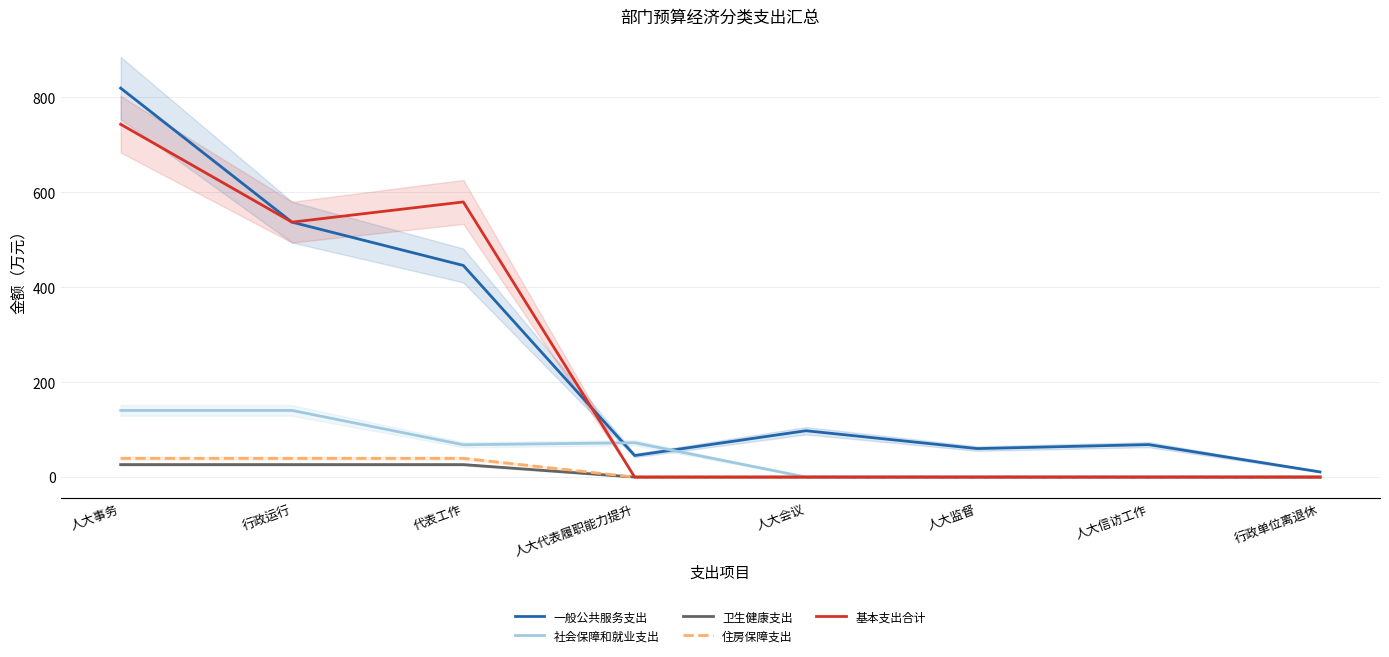

What are all the series names shown in the legend?

一般公共服务支出, 社会保障和就业支出, 卫生健康支出, 住房保障支出, 基本支出合计